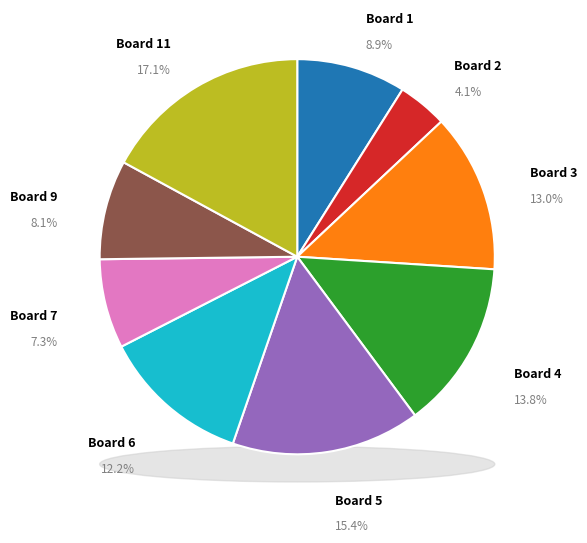

To the nearest percent, what portion does Board 7 represent?

7%